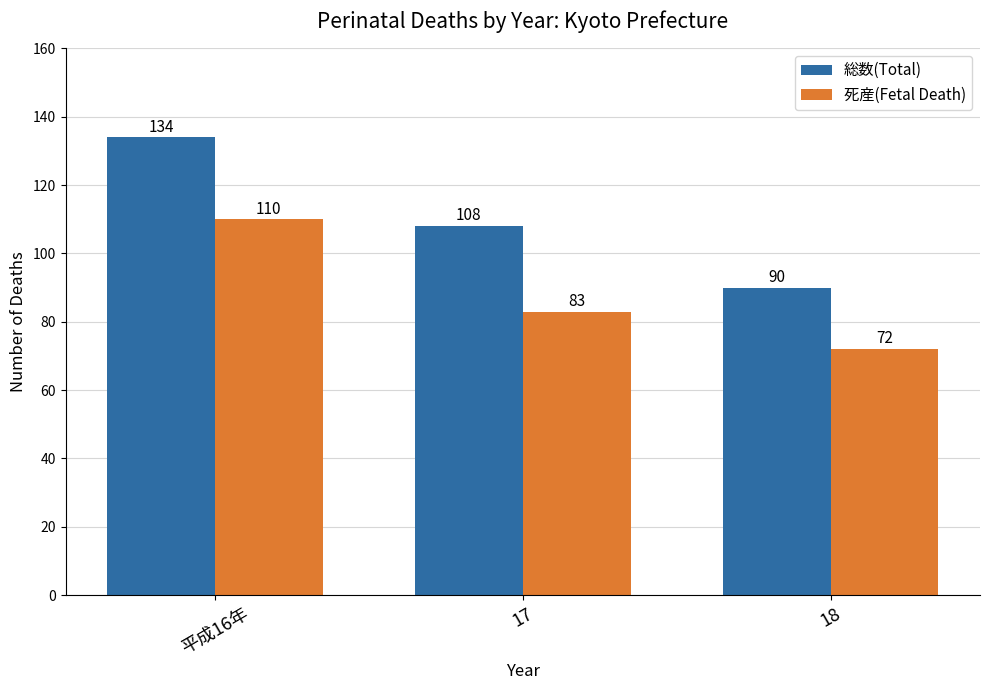

What is the difference between the 総数(Total) values at 18 and 平成16年?

44